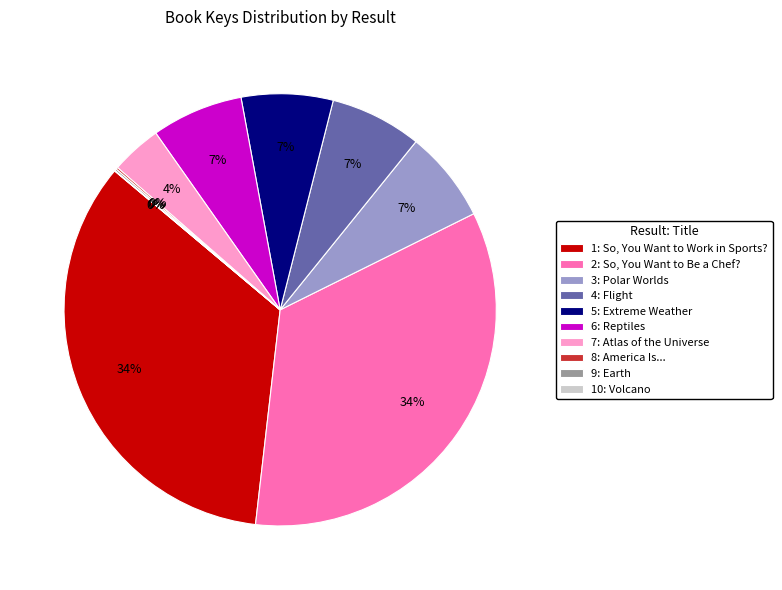

Is there a majority slice in this chart?

No